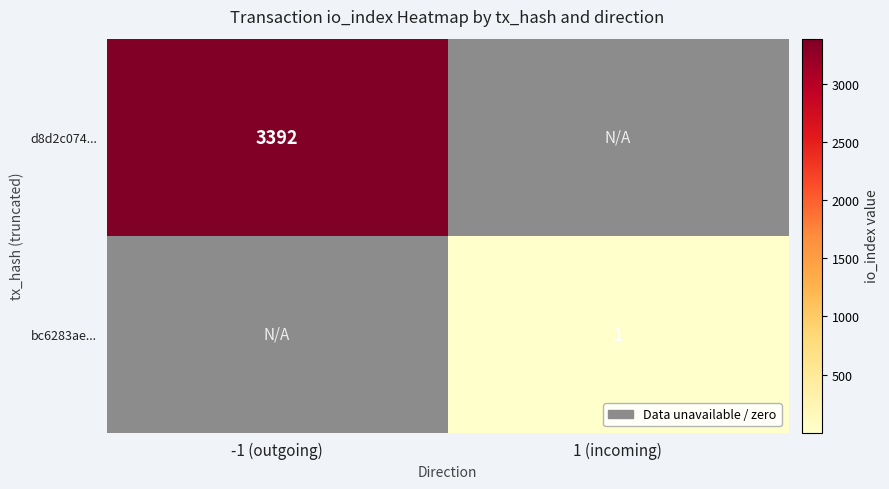

The value of d8d2c074... at -1 (outgoing) is 1835. True or false?

False